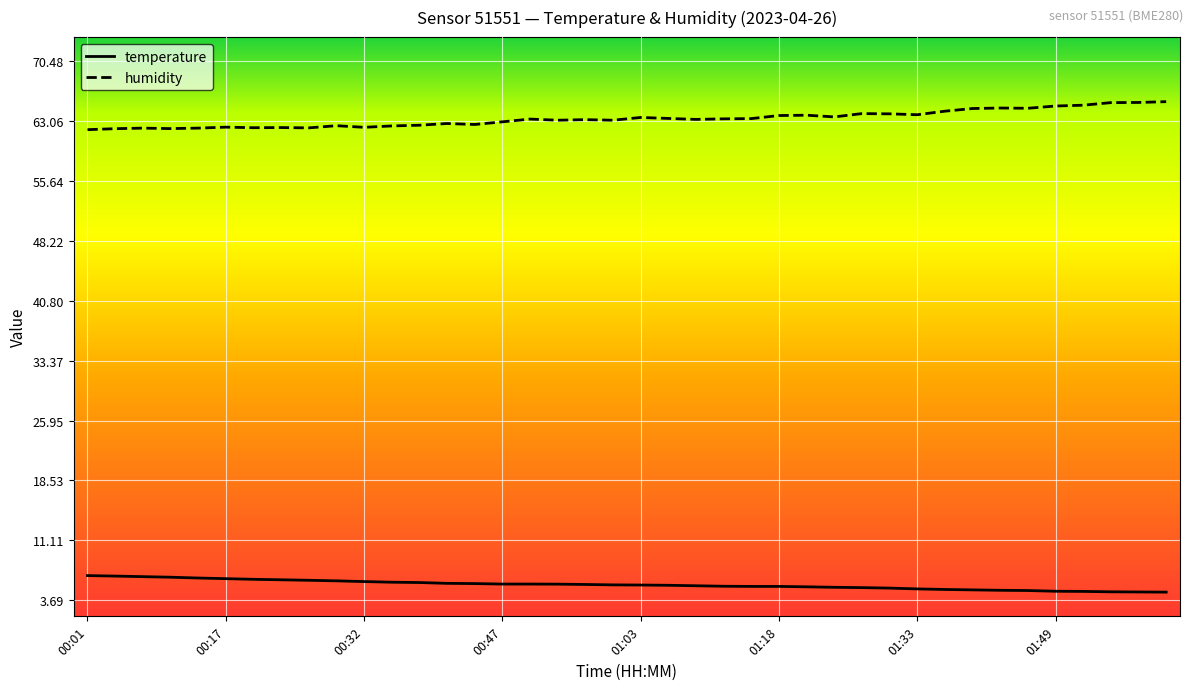

What is the maximum value for humidity?

65.5